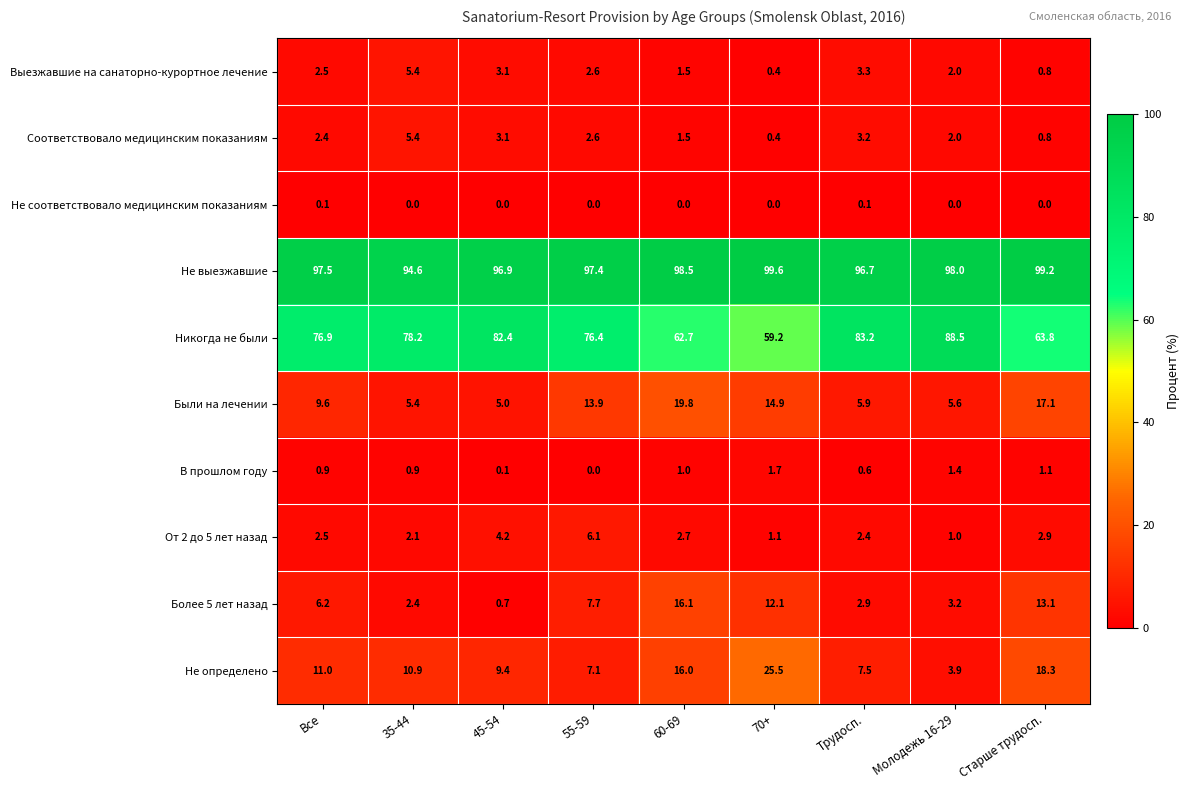

List the labels in order of Были на лечении value, smallest first.

45-54, 35-44, Молодежь 16-29, Трудосп., Все, 55-59, 70+, Старше трудосп., 60-69